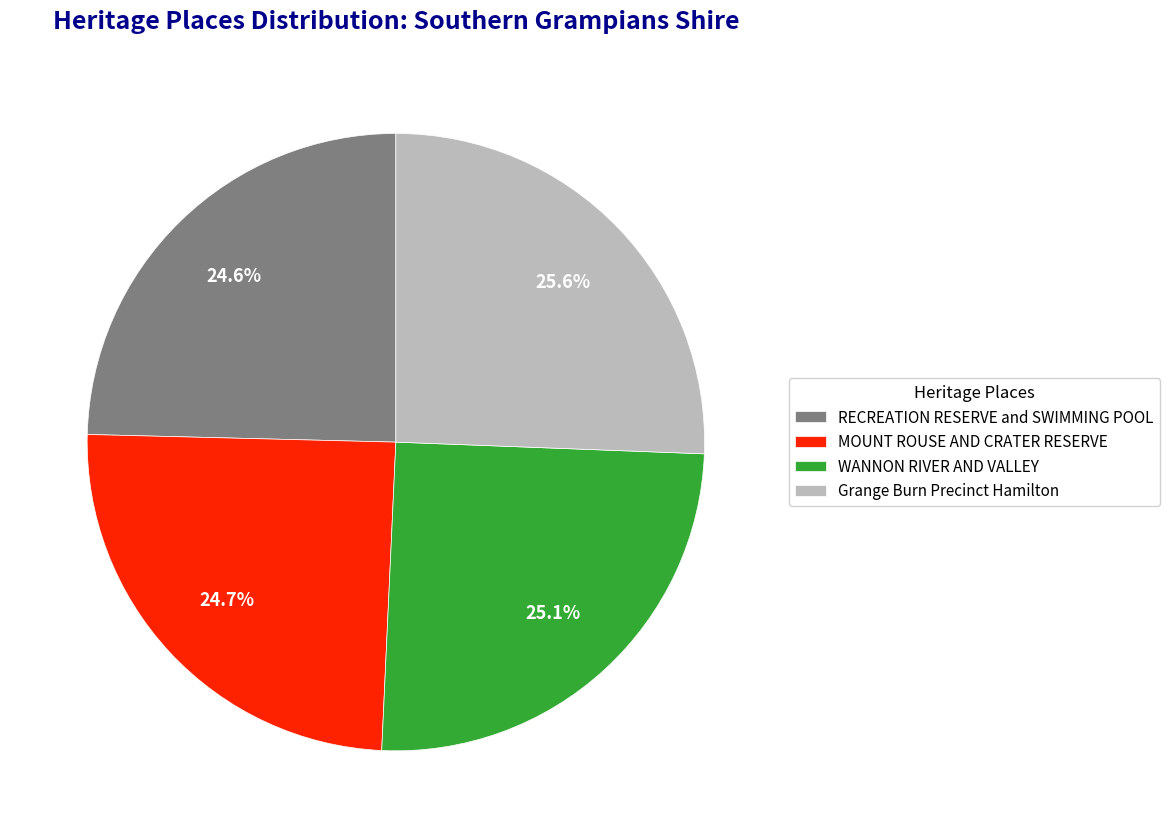

How many slices are in this pie chart?

4